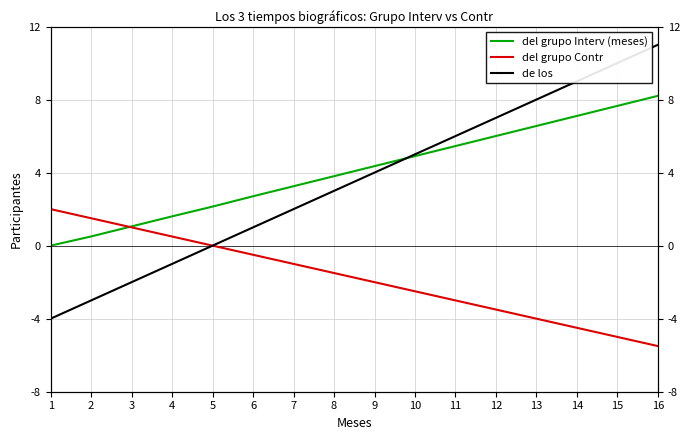

What is the total value across all series at 5?

2.1